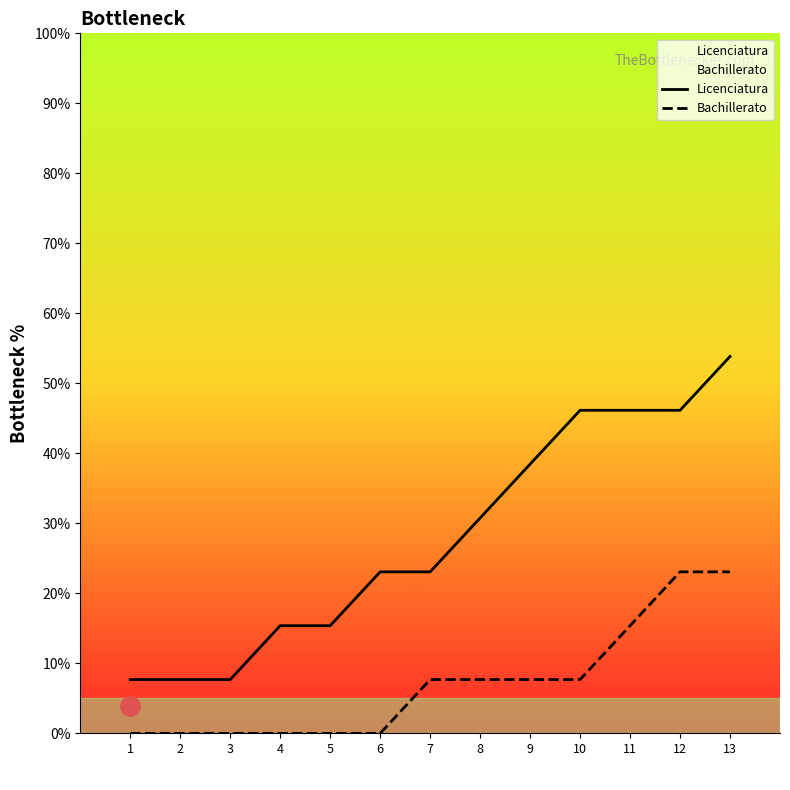

Reading left to right, what are all the values shown in this chart?

Licenciatura: 7.7	7.7	7.7	15.4	15.4	23.1	23.1	30.8	38.5	46.2	46.2	46.2	53.8
Bachillerato: 0.0	0.0	0.0	0.0	0.0	0.0	7.7	7.7	7.7	7.7	15.4	23.1	23.1